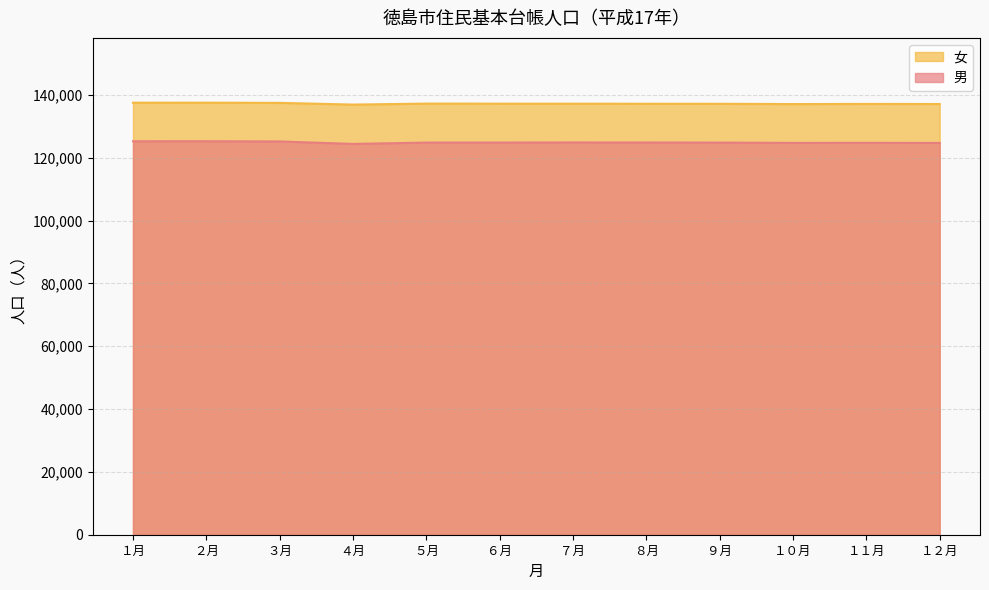

At which category is the sum across all series the highest?

２月